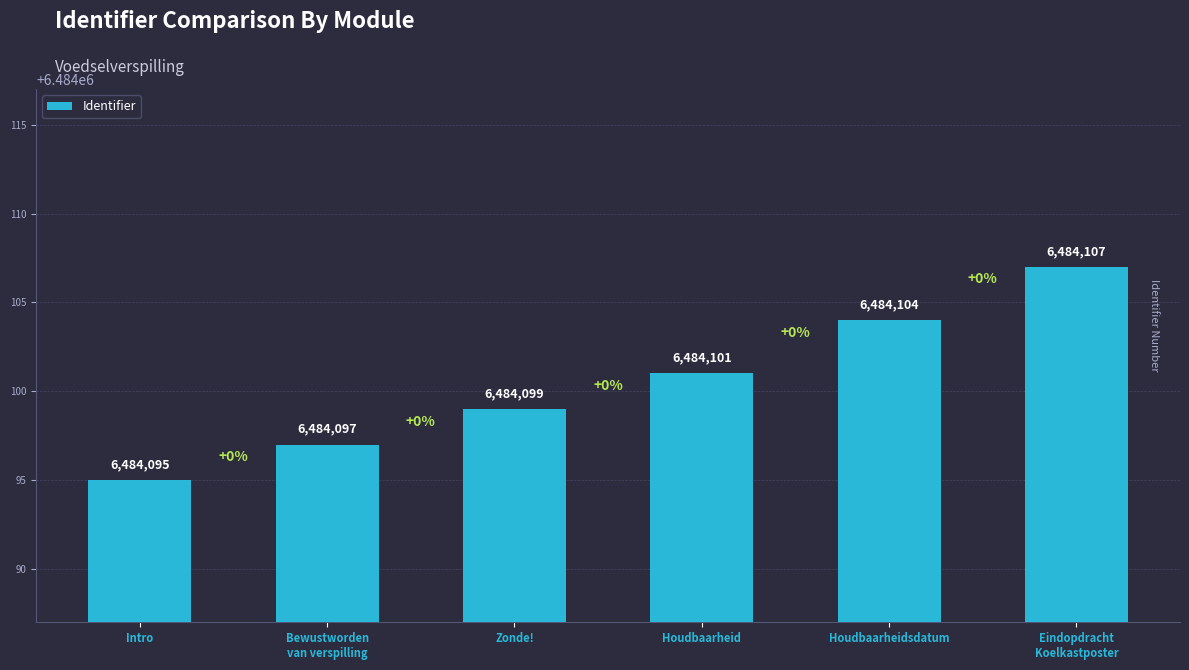

How many data points does each series have?

6